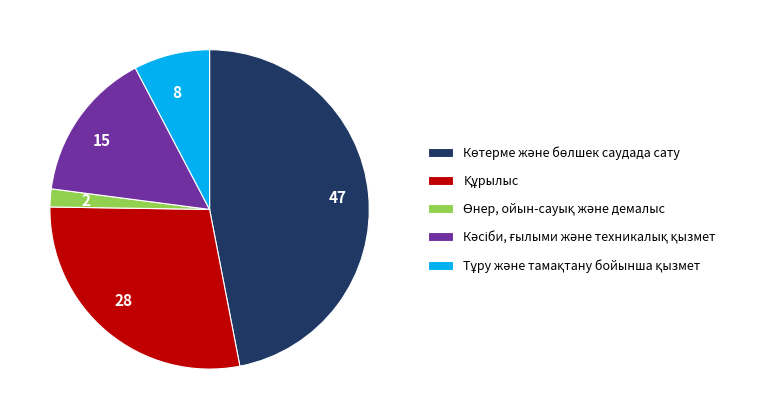

Which has a higher value, 15 or 28?

28